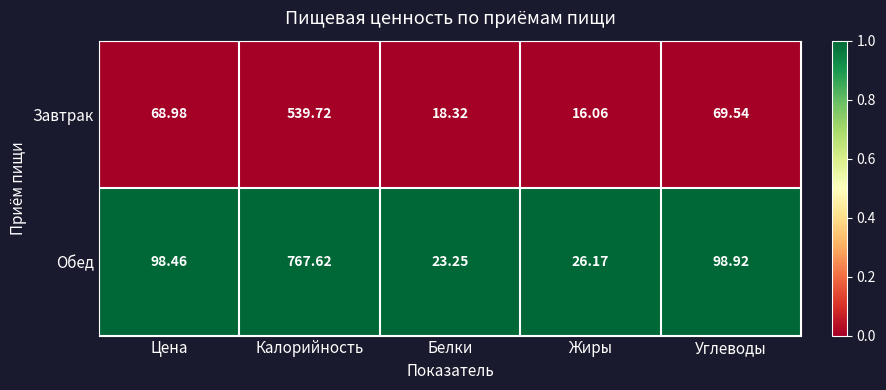

Rank the series at Жиры from lowest to highest value.

Завтрак, Обед